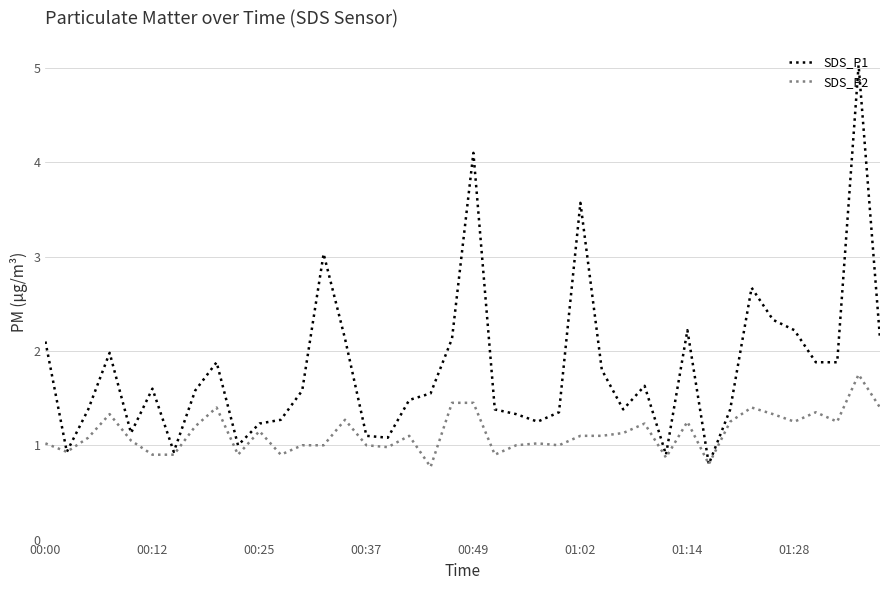

What is the maximum value for SDS_P2?

1.8